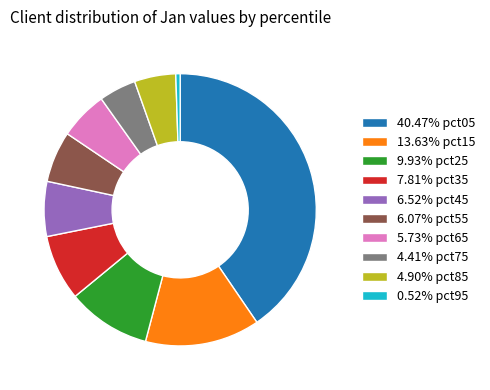

Do 6.52% pct45 and 7.81% pct35 together represent more than half of the pie?

No